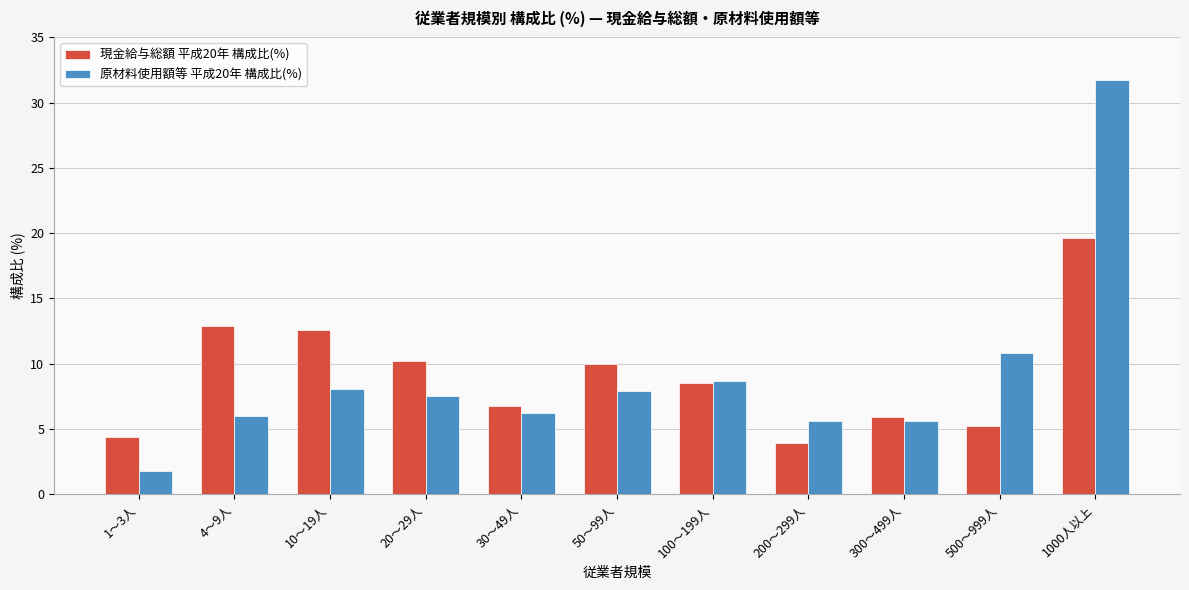

What is the difference between the second highest and second lowest values in the 原材料使用額等 平成20年 構成比(%) series?

5.2